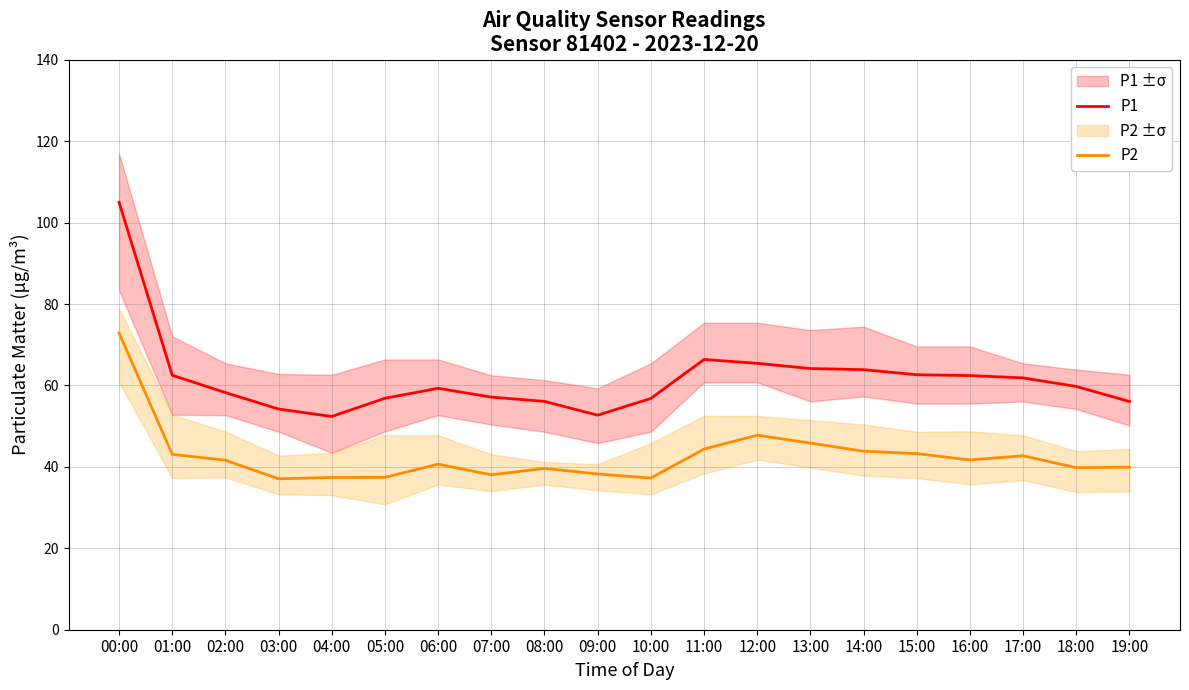

True or false: P2 has more than 0 interior local peaks.

True